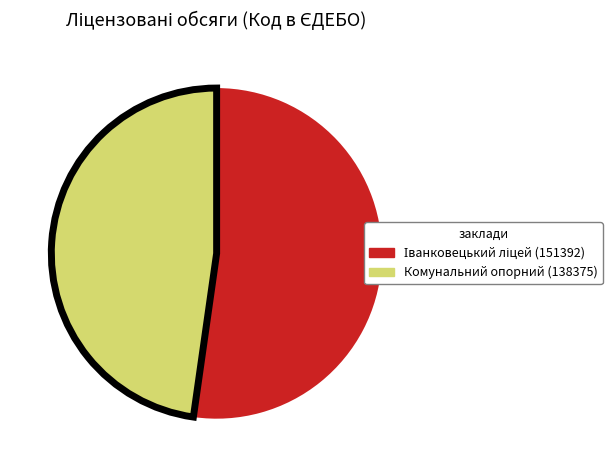

Is there a majority slice in this chart?

Yes